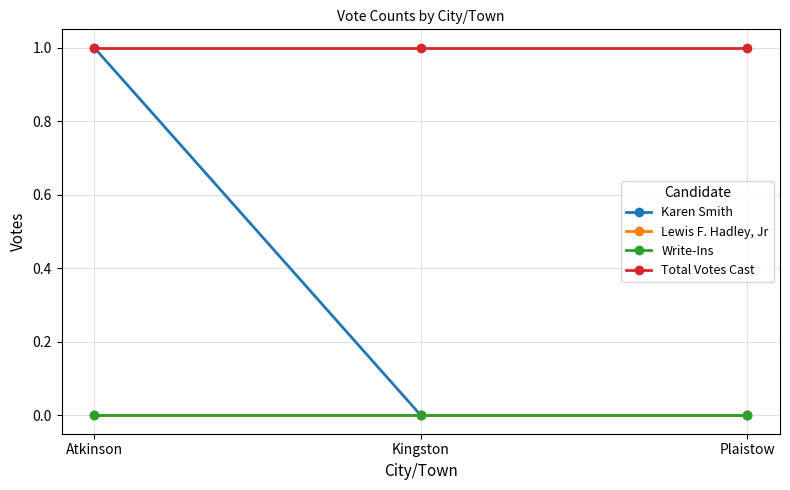

What is the total value across all series at Plaistow?

1